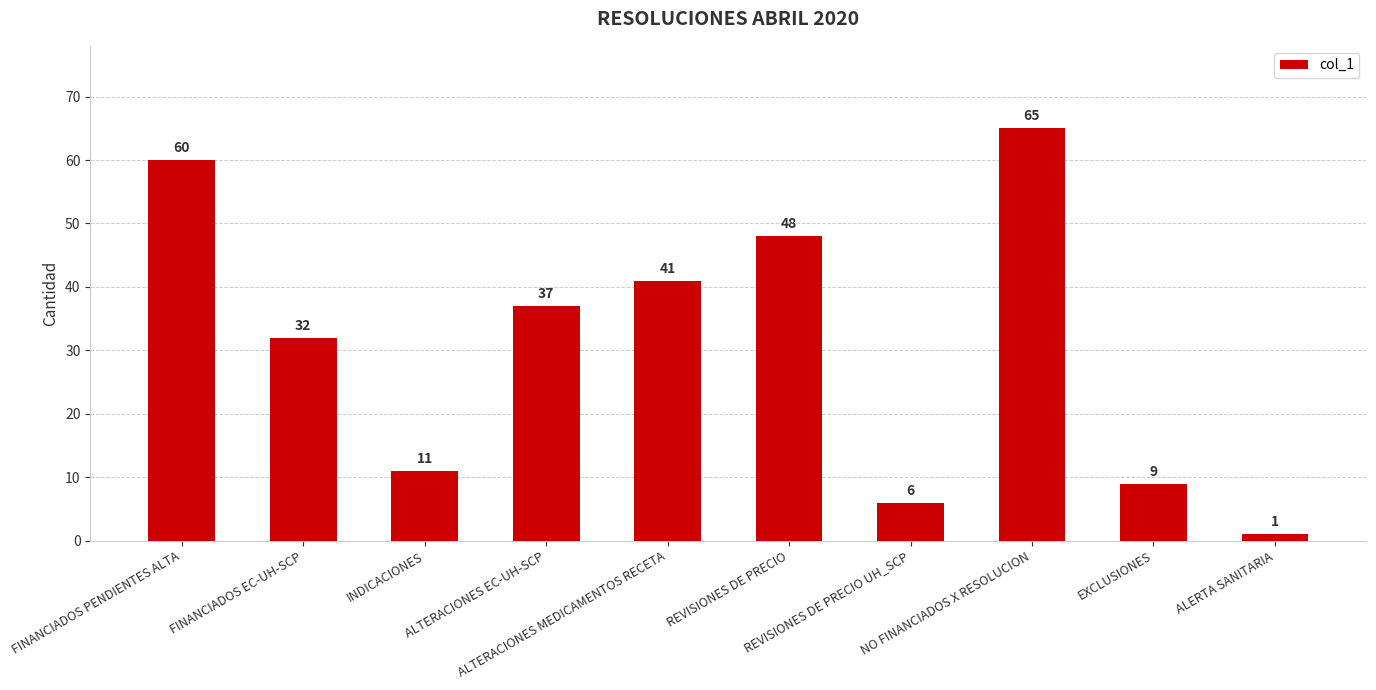

What is the value of the 7th bar from the left?

6